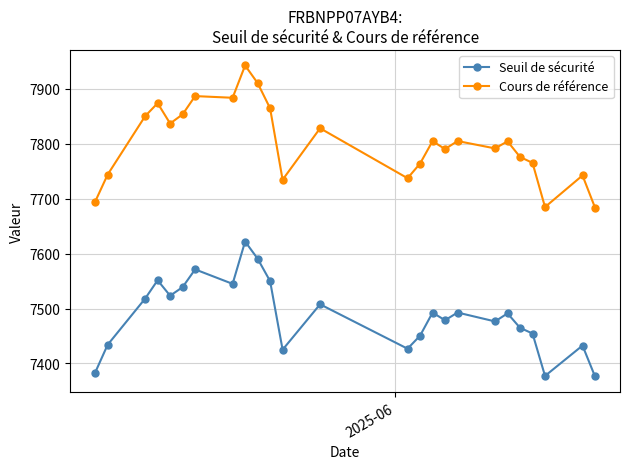

What is the difference between the maximum and second lowest values in the Seuil de sécurité series?

244.7